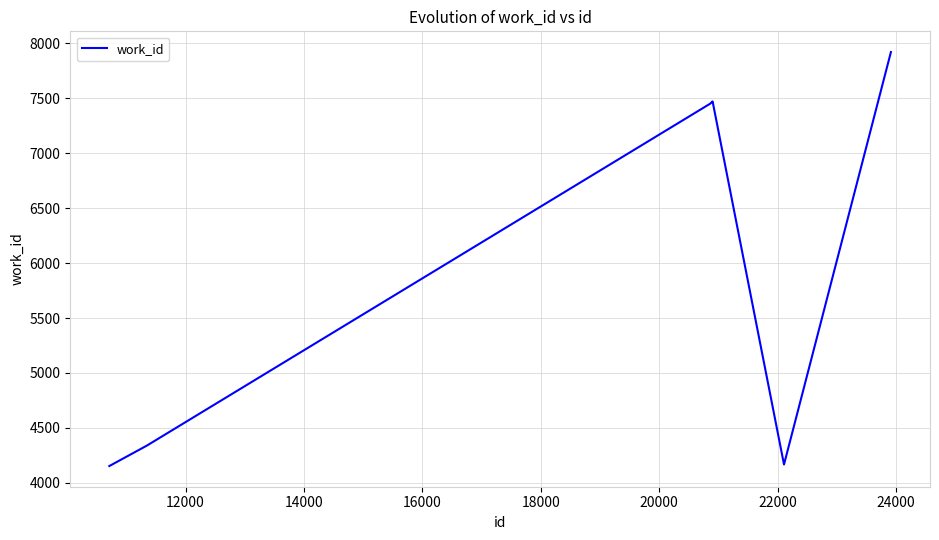

What is the minimum value shown in the chart?

4153